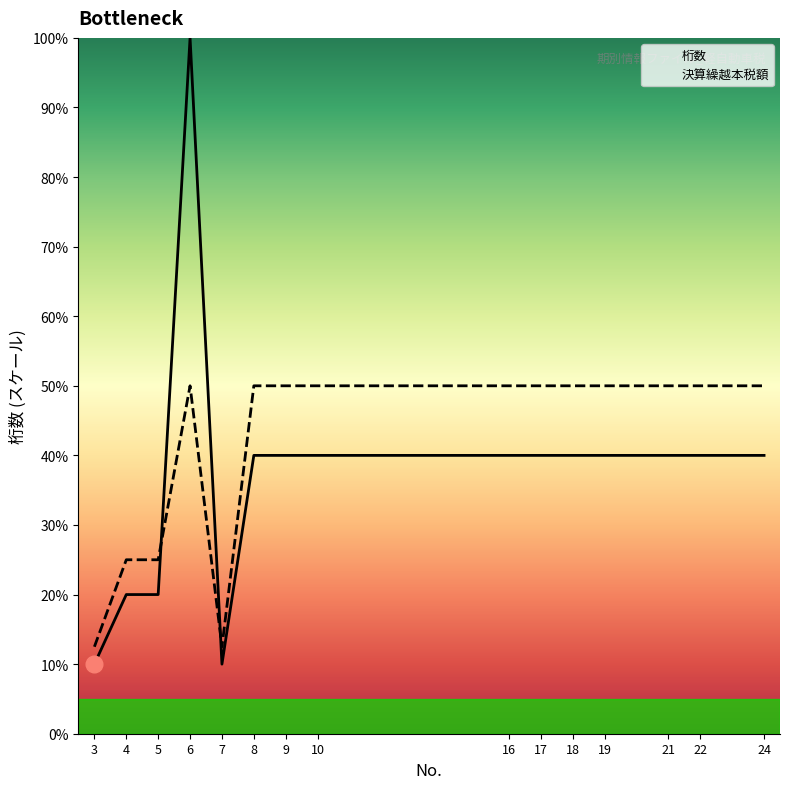

Reading left to right, transcribe all the data shown in this chart.

桁数: 10.0	20.0	20.0	100.0	10.0	40.0	40.0	40.0	40.0	40.0	40.0	40.0	40.0	40.0	40.0
決算繰越本税額: 12.5	25.0	25.0	50.0	12.5	50.0	50.0	50.0	50.0	50.0	50.0	50.0	50.0	50.0	50.0